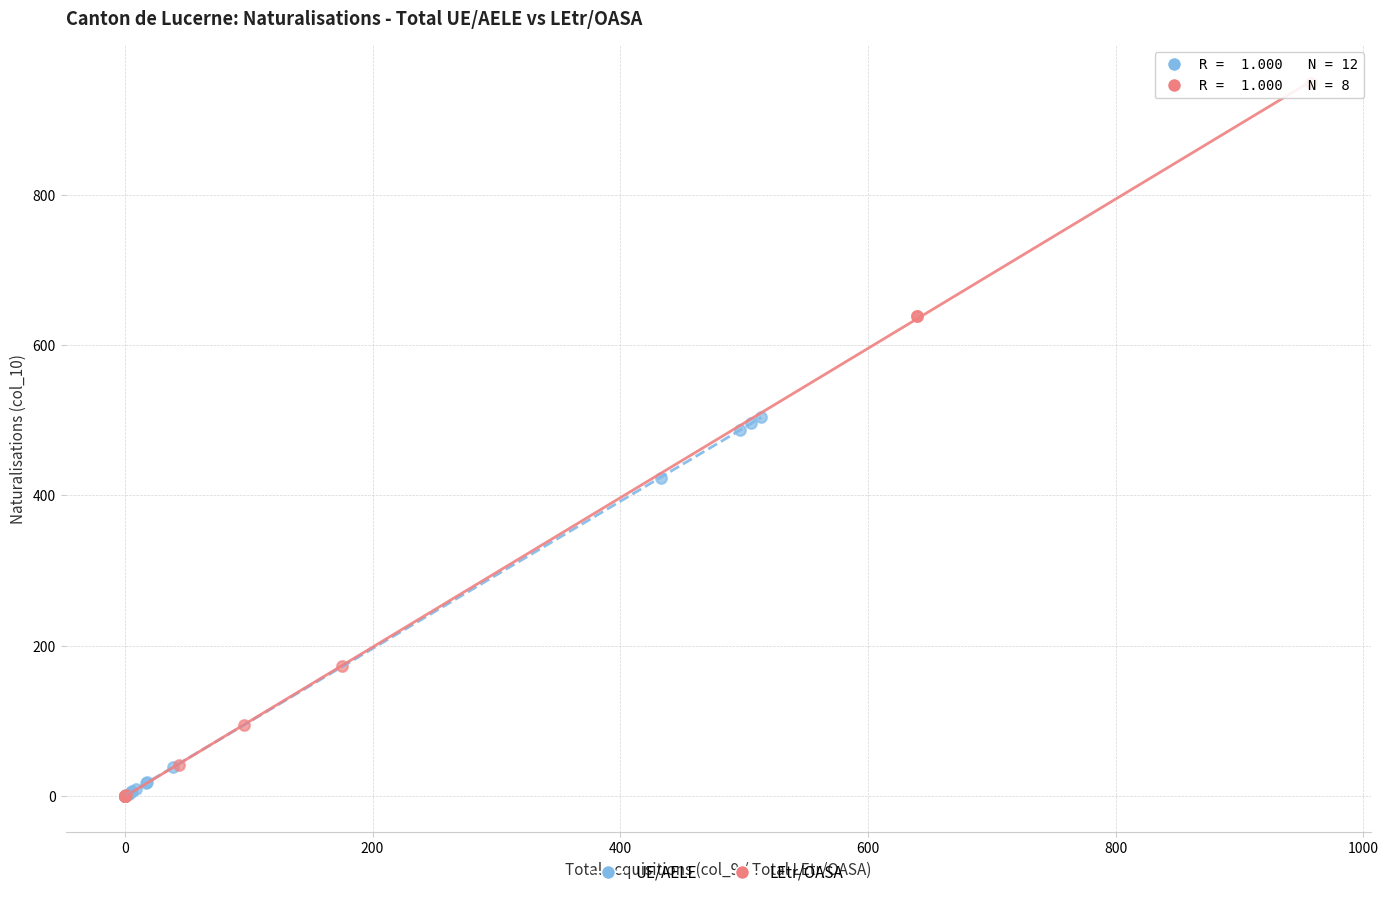

Which series contains the highest Y value?

LEtr/OASA